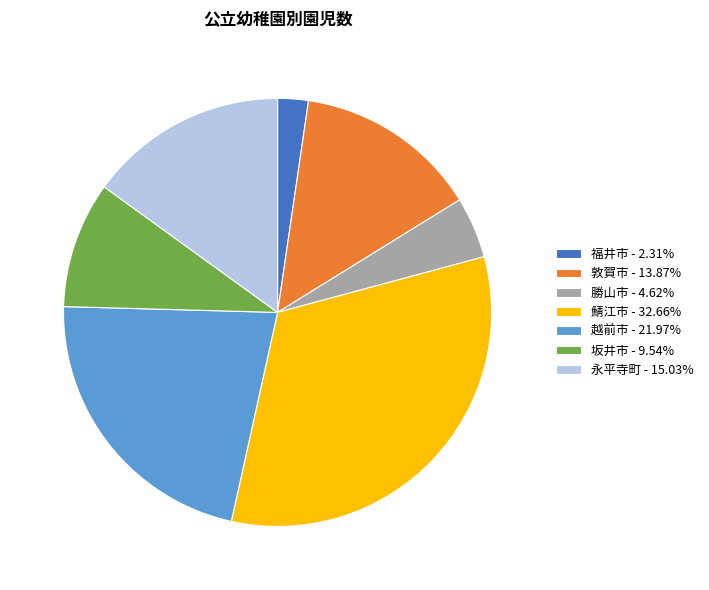

What is the ratio of the value at 敦賀市 - 13.87% to the value at 越前市 - 21.97%?

0.6